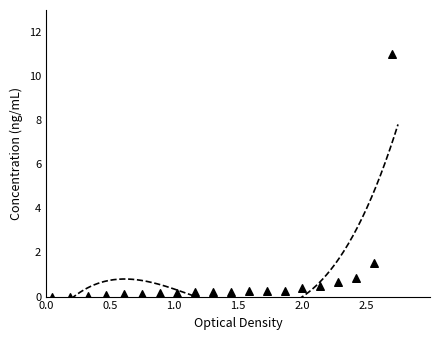

What Y value in the scatter plot is closest to 5?

1.5